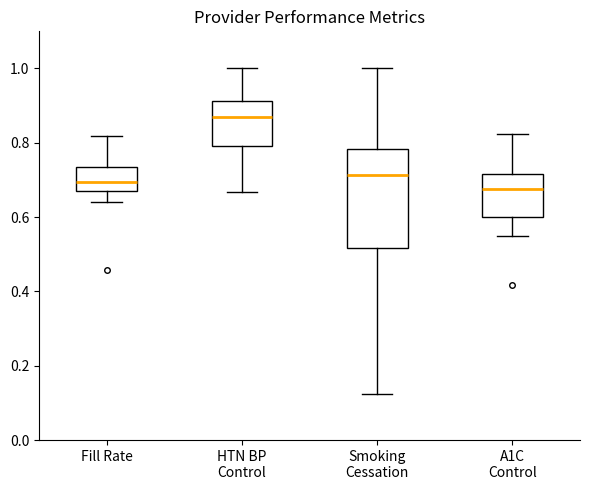

Reading left to right, read every box against the y-axis: the position of its median line, the range the box covers, and the ends of its whiskers. The values are not printed on the chart, so give them approximately, as read against the axis.

Fill Rate: median 0.70, box 0.66 to 0.74, whiskers 0.64 to 0.82
HTN BP Control: median 0.86, box 0.80 to 0.92, whiskers 0.66 to 1.00
Smoking Cessation: median 0.72, box 0.52 to 0.78, whiskers 0.12 to 1.00
A1C Control: median 0.68, box 0.60 to 0.72, whiskers 0.54 to 0.82